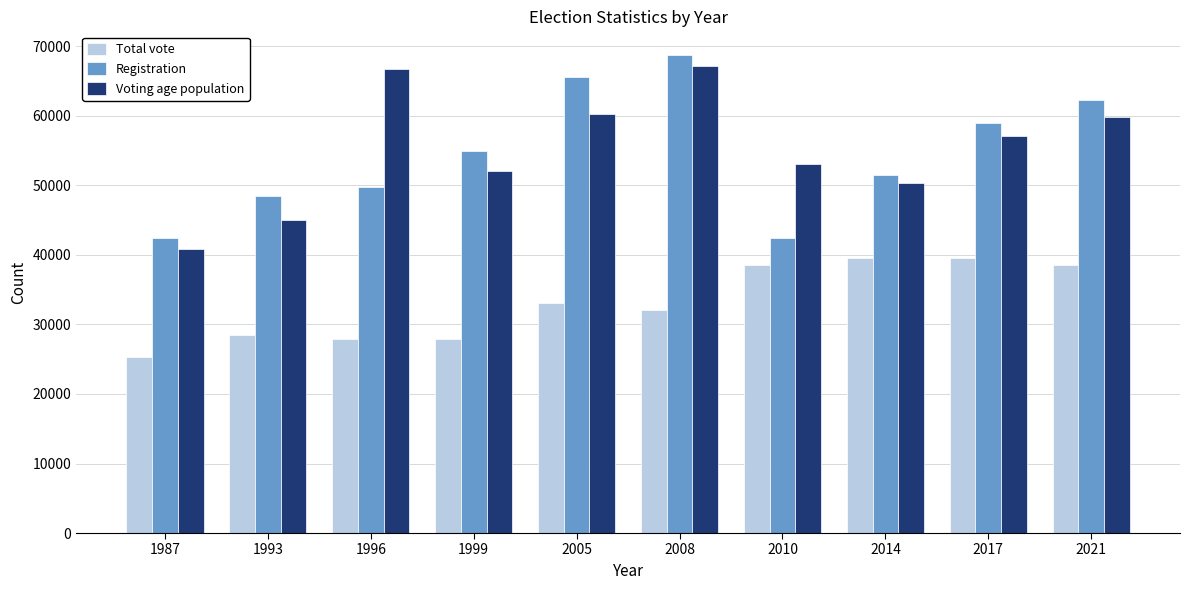

What is the value of the Voting age population bar at the 7th from the left?

53135